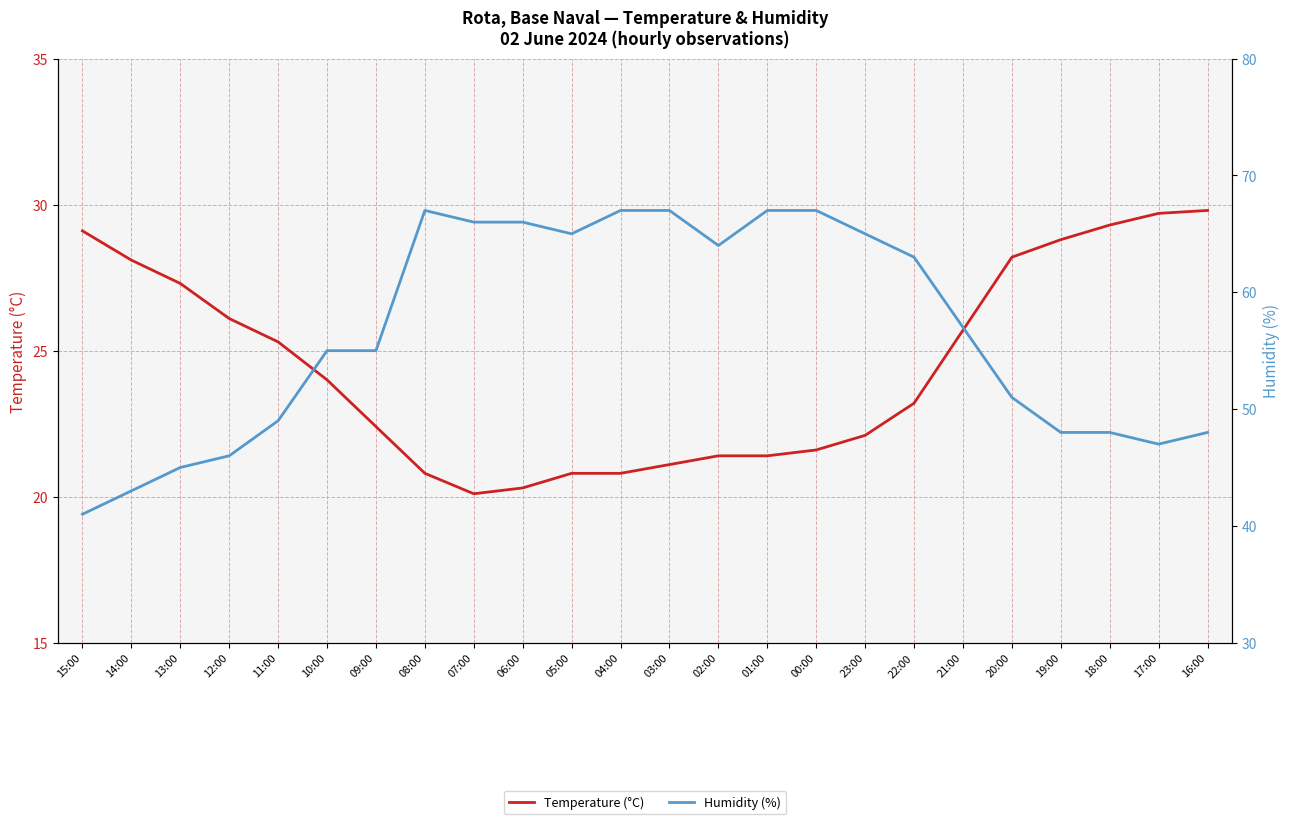

What is the smallest value displayed?

20.1